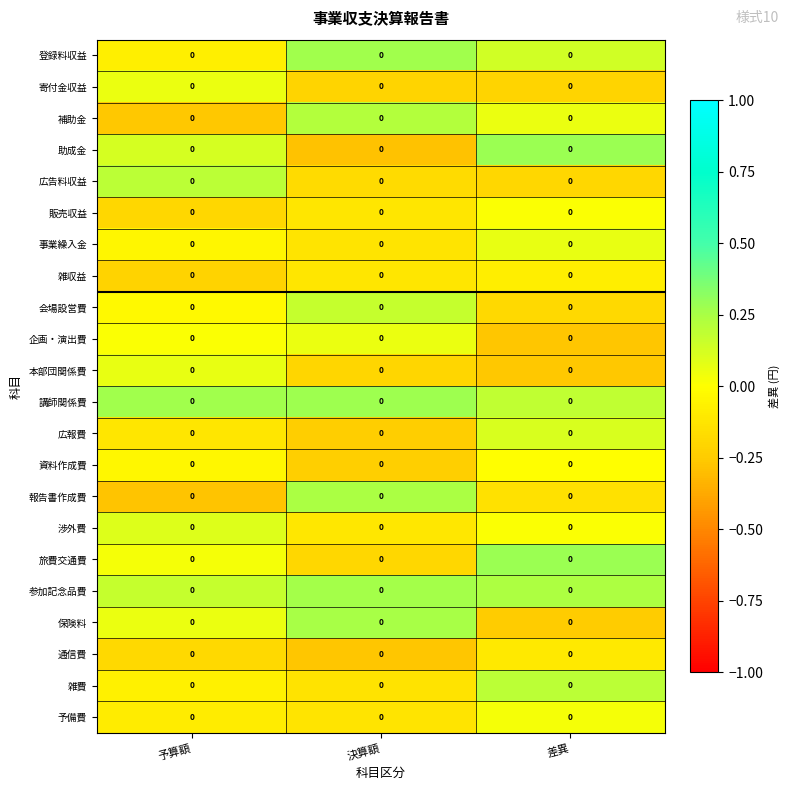

How many series are shown in this chart?

22